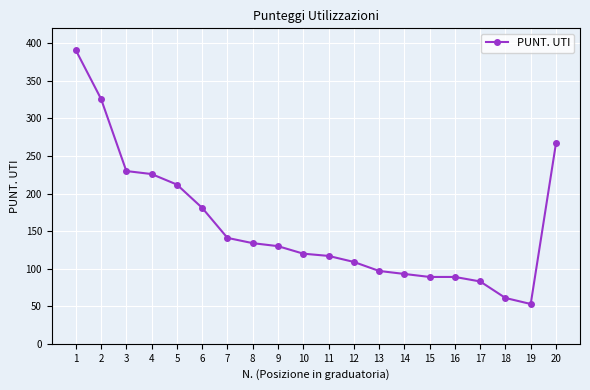

At which category does the chart reach its peak across all series?

1